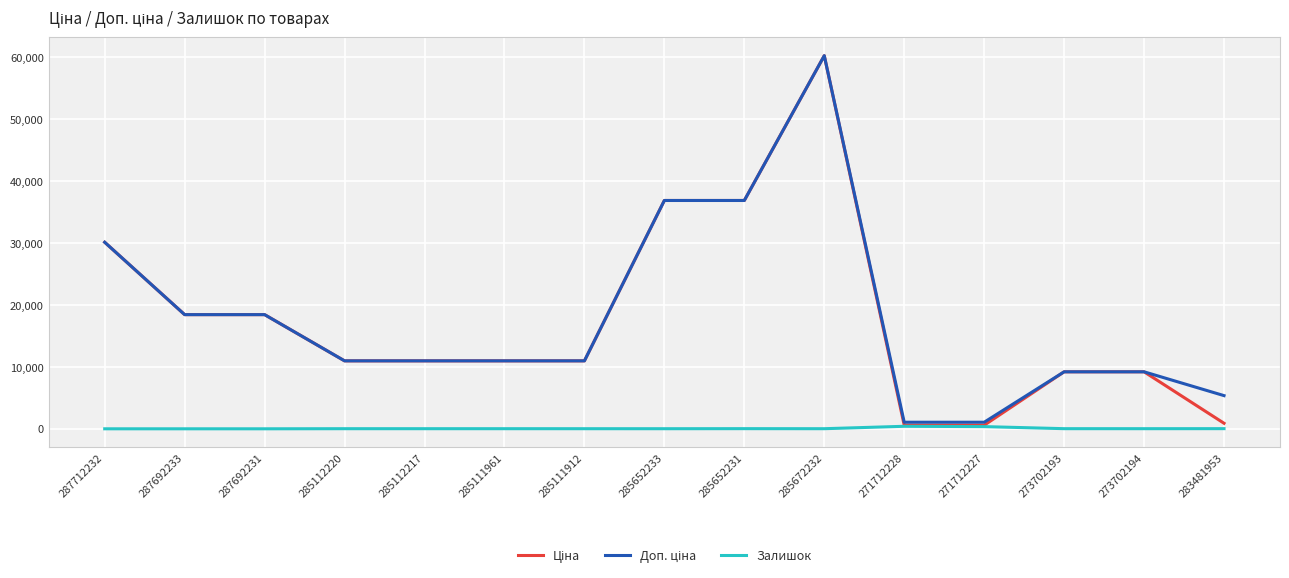

What is the greatest value displayed?

60205.6